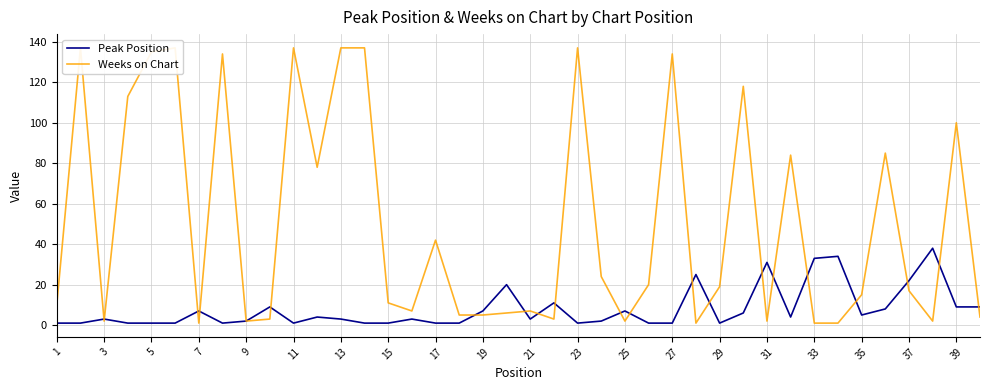

What is the maximum value for Peak Position?

38